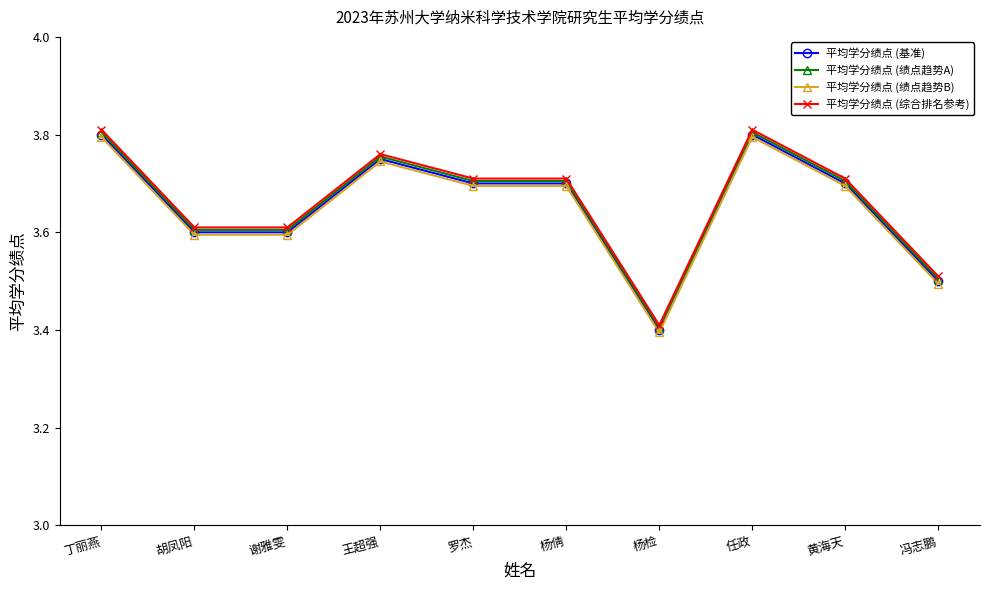

Count the 平均学分绩点 (绩点趋势B) values in the range 3 to 4.

10